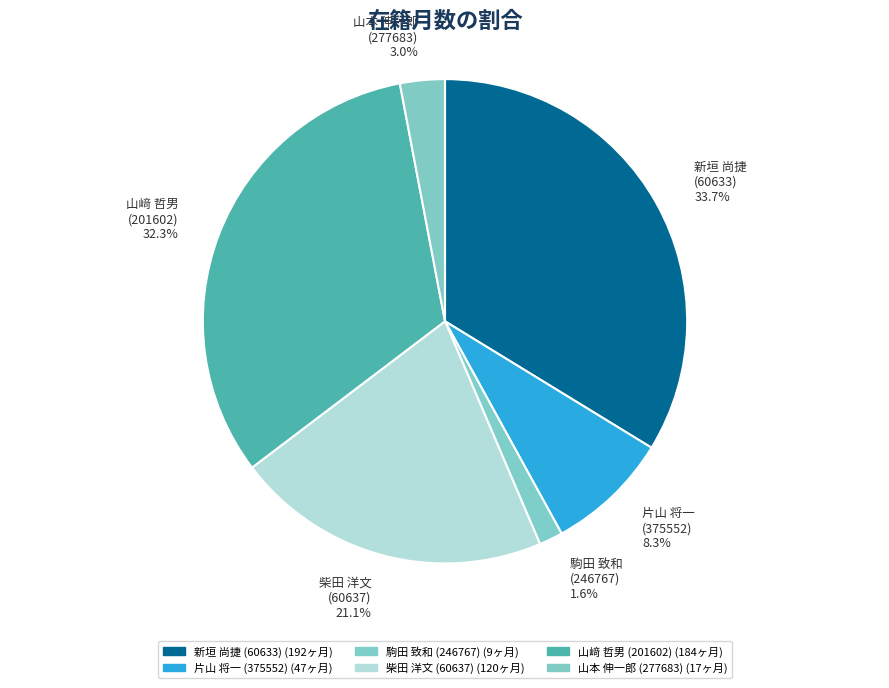

Between 新垣 尚捷 (60633) and 片山 将一 (375552), which is larger?

新垣 尚捷 (60633)